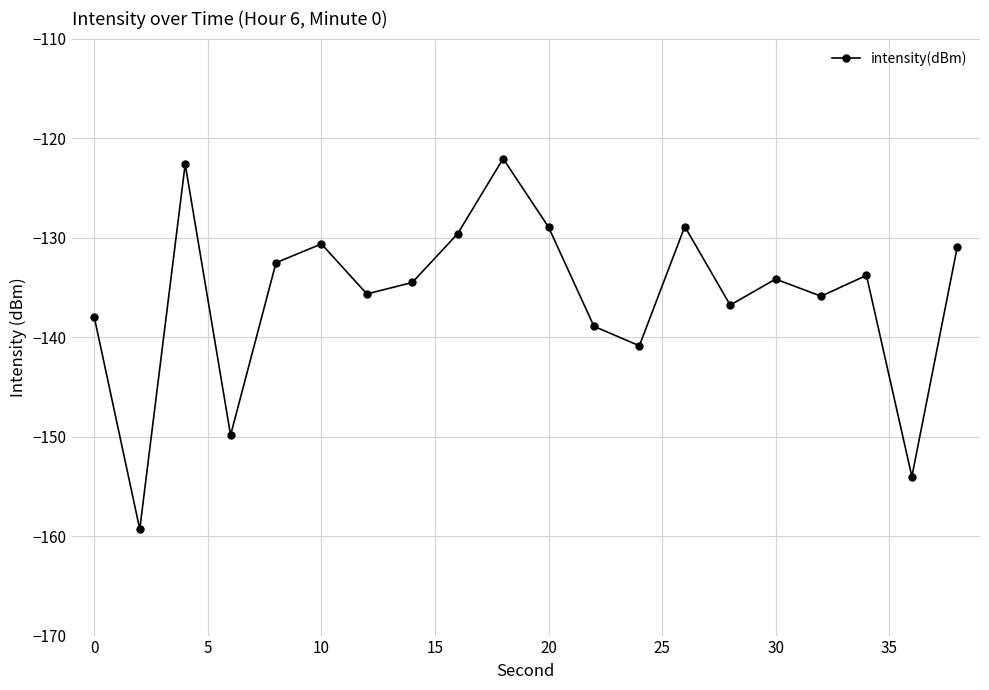

How many interior local peaks (higher than both neighbors) does the data have?

6